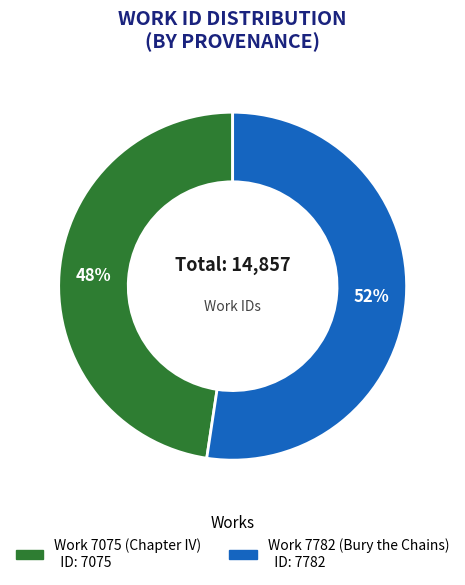

To the nearest percent, what is the combined percentage of Work 7075 (Chapter IV) and Work 7782 (Bury the Chains)?

100%